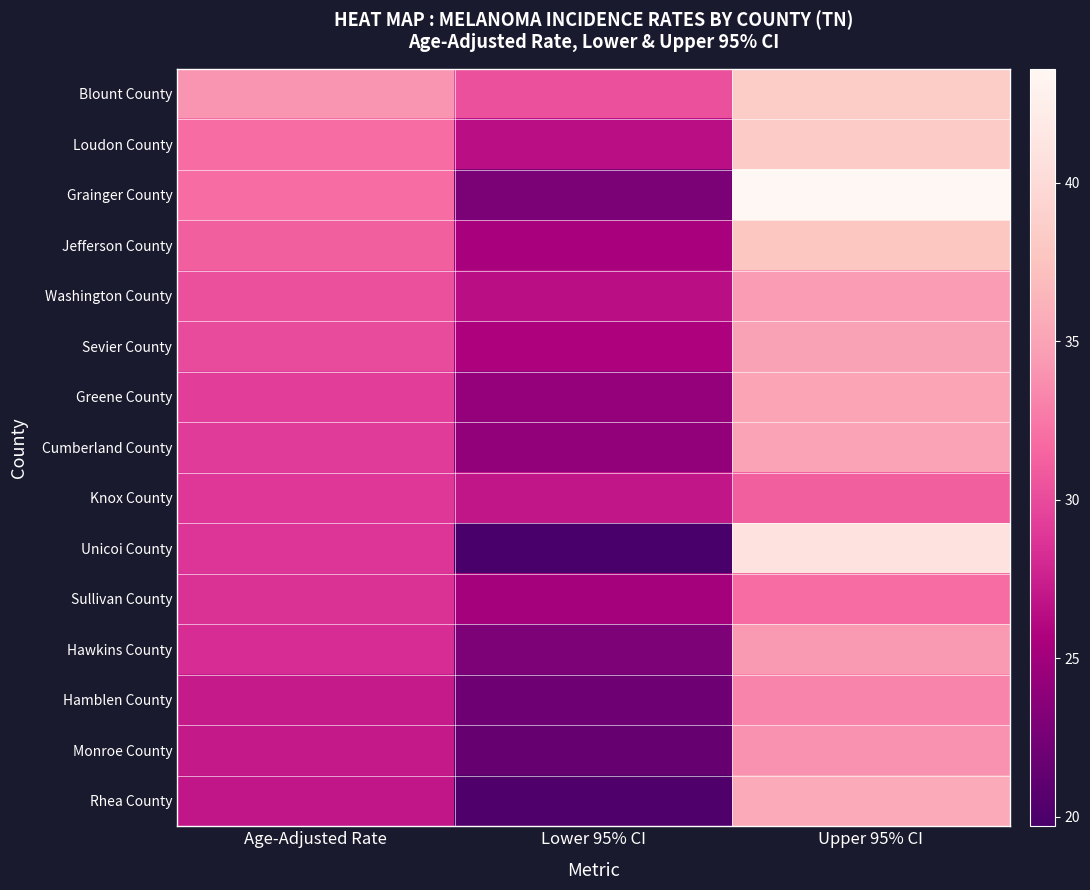

Reading left to right, list all the values displayed in this chart.

Blount County: Age-Adjusted Rate=34.1	Lower 95% CI=30.3	Upper 95% CI=38.4
Loudon County: Age-Adjusted Rate=31.9	Lower 95% CI=26.5	Upper 95% CI=38.3
Grainger County: Age-Adjusted Rate=31.9	Lower 95% CI=22.8	Upper 95% CI=43.6
Jefferson County: Age-Adjusted Rate=31.1	Lower 95% CI=25.4	Upper 95% CI=37.8
Washington County: Age-Adjusted Rate=30.3	Lower 95% CI=26.5	Upper 95% CI=34.5
Sevier County: Age-Adjusted Rate=30.0	Lower 95% CI=25.7	Upper 95% CI=34.9
Greene County: Age-Adjusted Rate=29.3	Lower 95% CI=24.3	Upper 95% CI=35.1
Cumberland County: Age-Adjusted Rate=29.1	Lower 95% CI=24.1	Upper 95% CI=35.0
Knox County: Age-Adjusted Rate=28.9	Lower 95% CI=26.9	Upper 95% CI=31.1
Unicoi County: Age-Adjusted Rate=28.7	Lower 95% CI=19.7	Upper 95% CI=40.9
Sullivan County: Age-Adjusted Rate=28.5	Lower 95% CI=25.3	Upper 95% CI=31.9
Hawkins County: Age-Adjusted Rate=28.2	Lower 95% CI=22.9	Upper 95% CI=34.3
Hamblen County: Age-Adjusted Rate=27.2	Lower 95% CI=22.1	Upper 95% CI=33.2
Monroe County: Age-Adjusted Rate=27.1	Lower 95% CI=21.5	Upper 95% CI=33.9
Rhea County: Age-Adjusted Rate=26.9	Lower 95% CI=20.1	Upper 95% CI=35.5